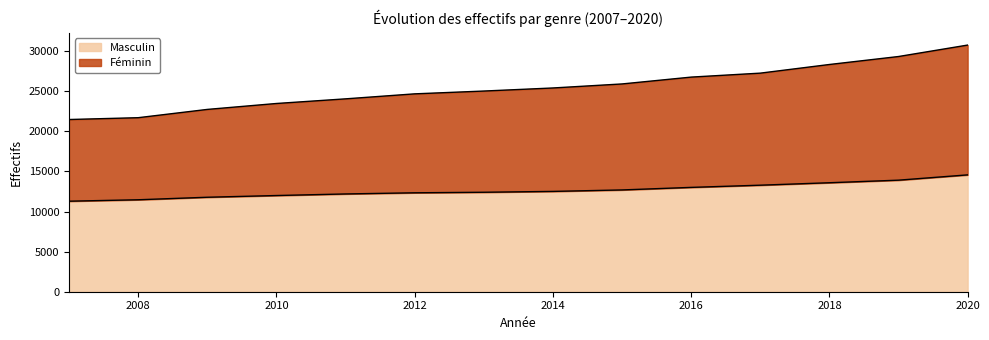

Between 2009 and 2018, which is larger?

2018